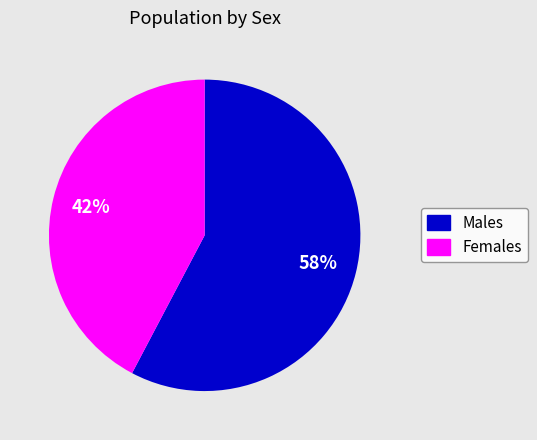

Is there a majority slice in this chart?

Yes